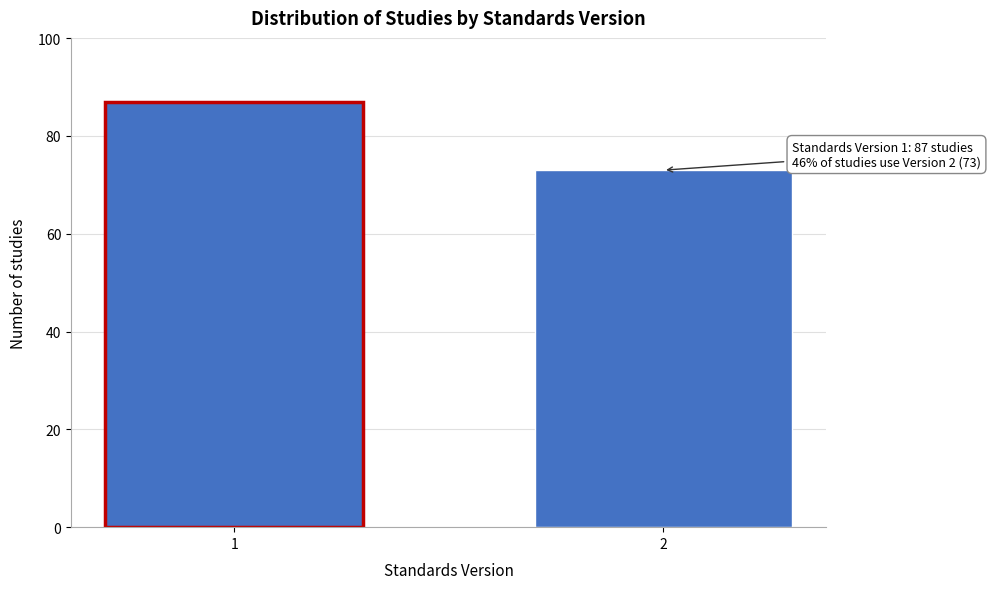

Reading left to right, extract all data points from this chart.

1=87	2=73